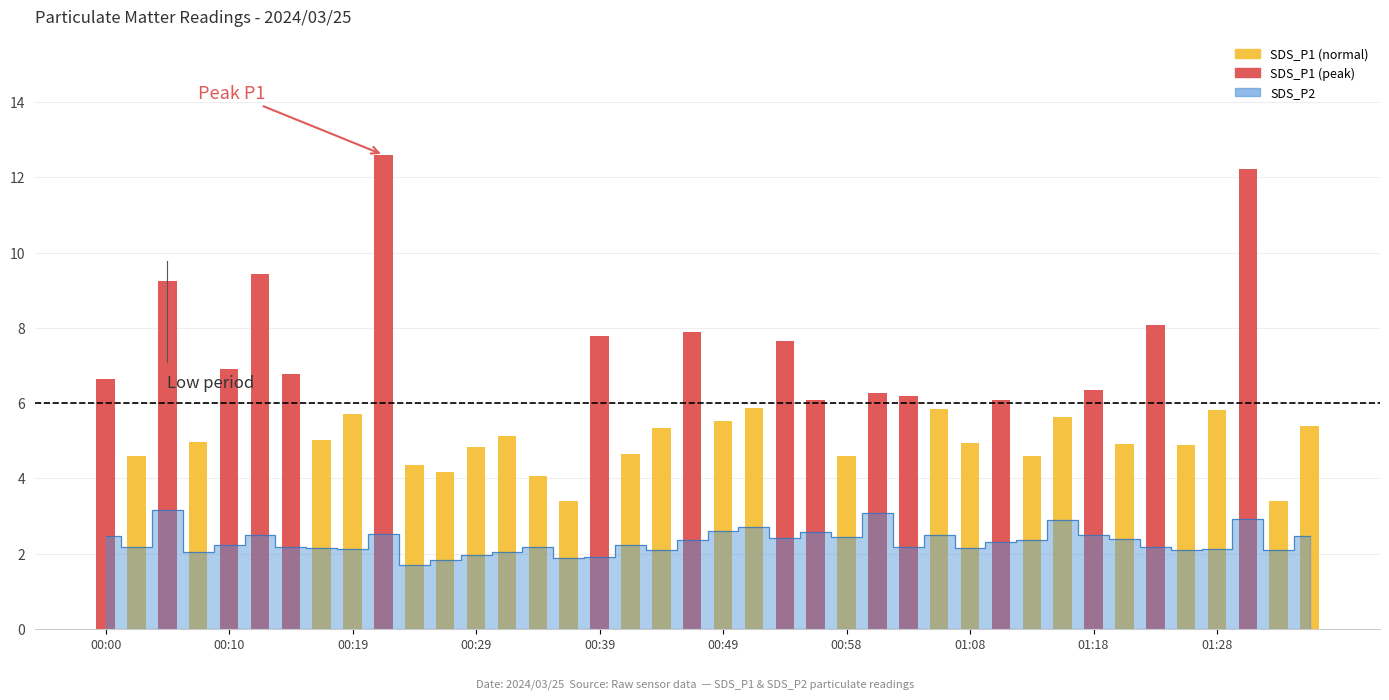

What is the value of the 9th bar from the left?

5.7